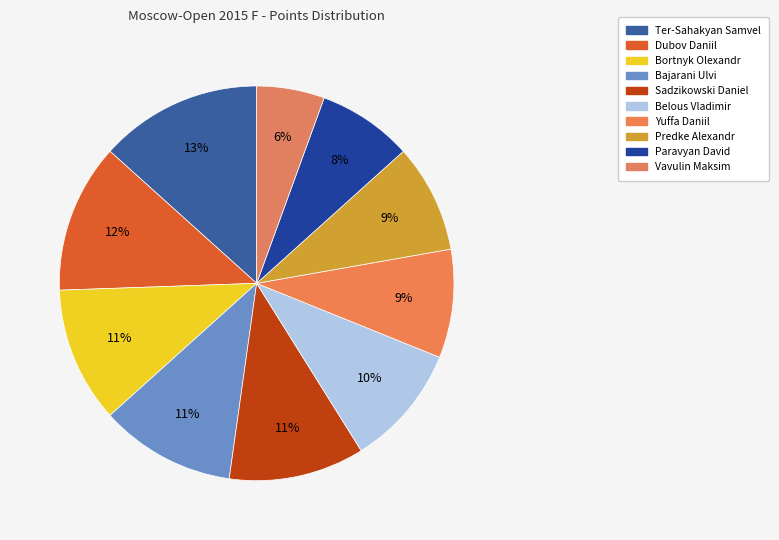

Is there a majority slice in this chart?

No